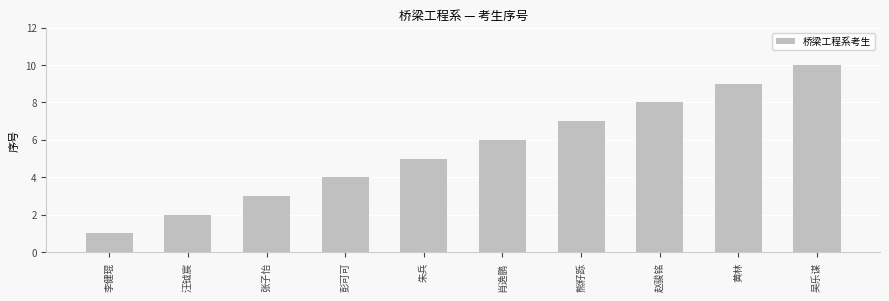

Read the value at 张子怡.

3